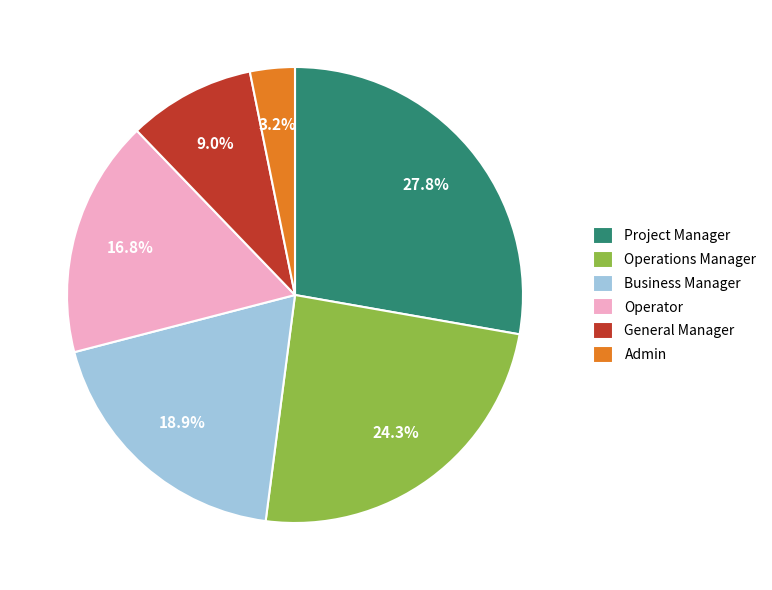

Which has a higher value, Operator or General Manager?

Operator